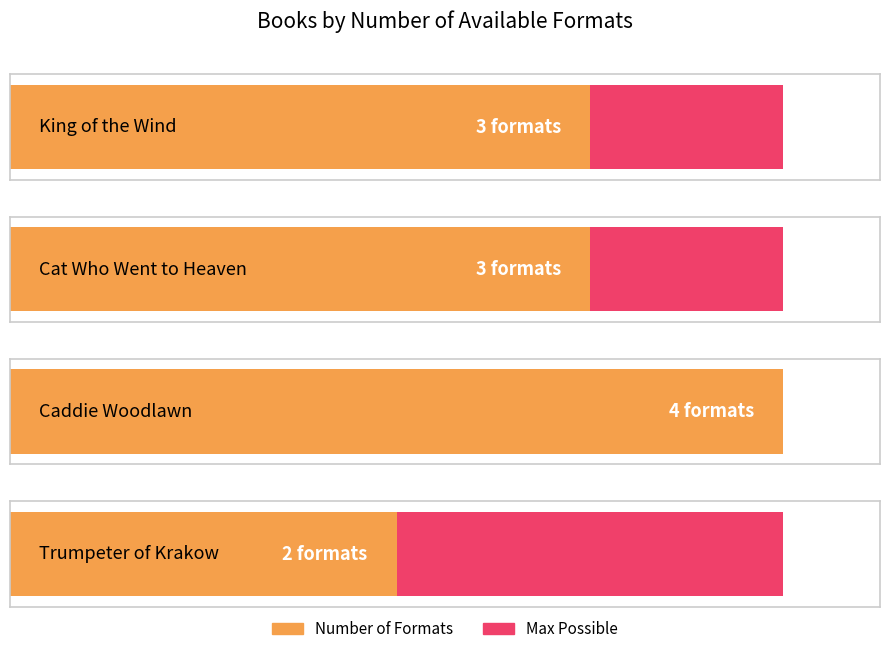

The value at Caddie Woodlawn is 5. True or false?

False